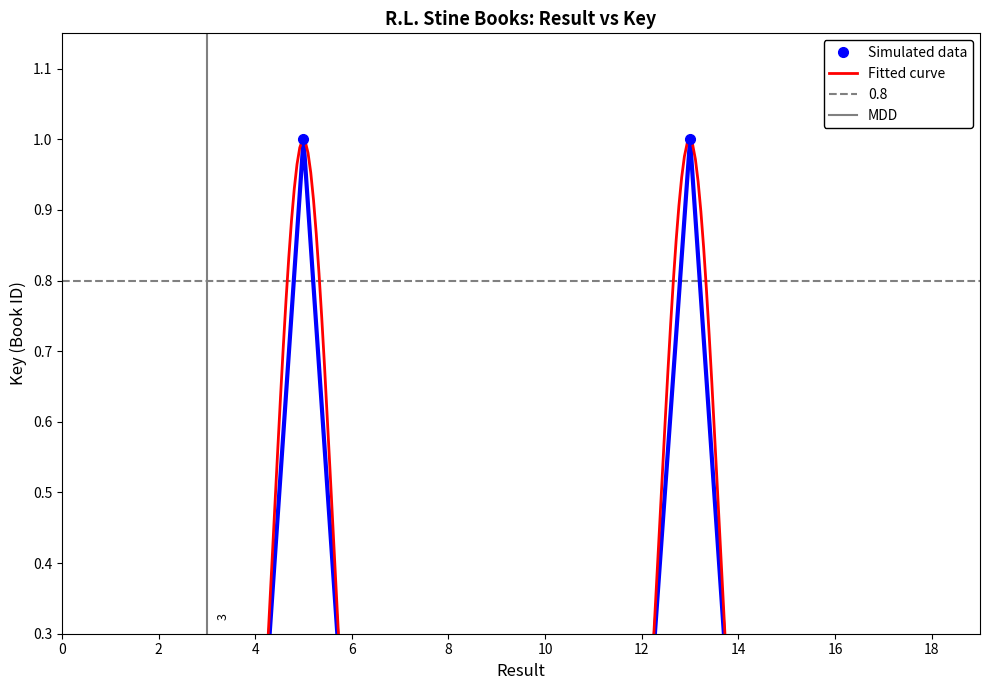

Rank the categories by value from highest to lowest.

13, 5, 2, 7, 8, 15, 12, 11, 10, 9, 16, 3, 4, 17, 6, 14, 1, 18